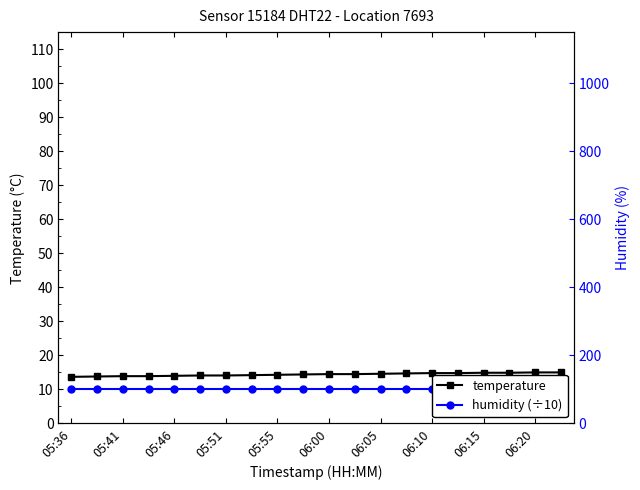

Rank the series at 05:55 from highest to lowest value.

temperature, humidity (÷10)